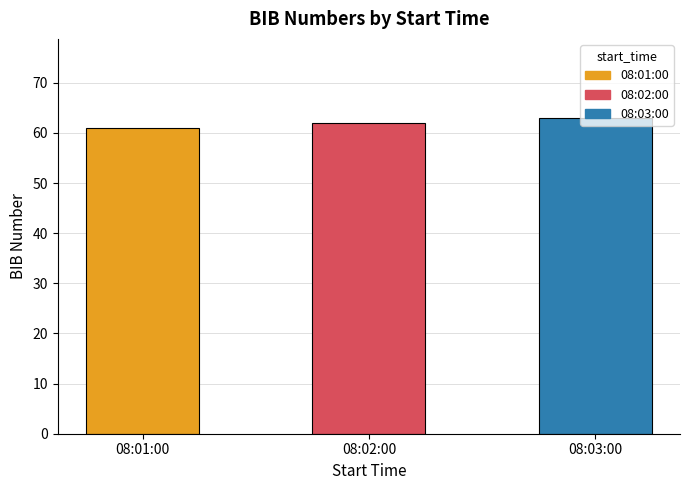

Which category has the lowest value across all series?

08:01:00